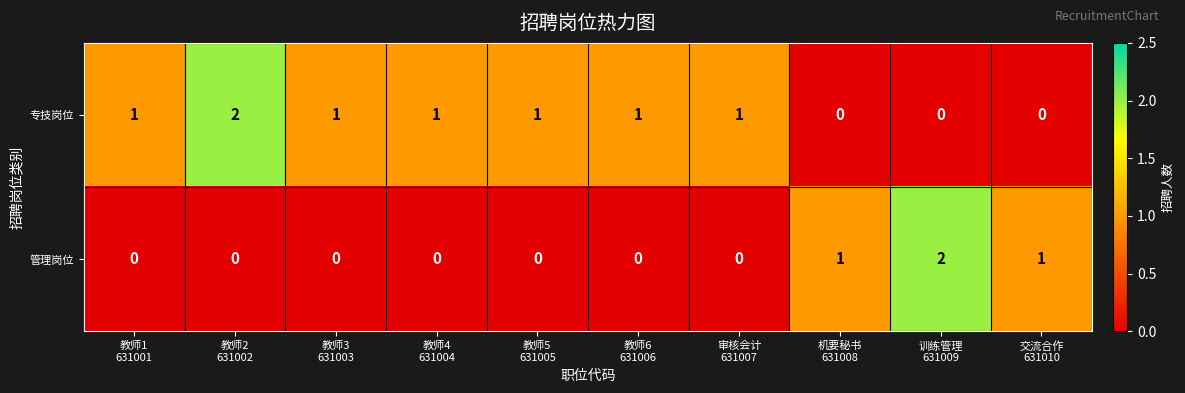

How many 专技岗位 values are between 0 and 1?

9